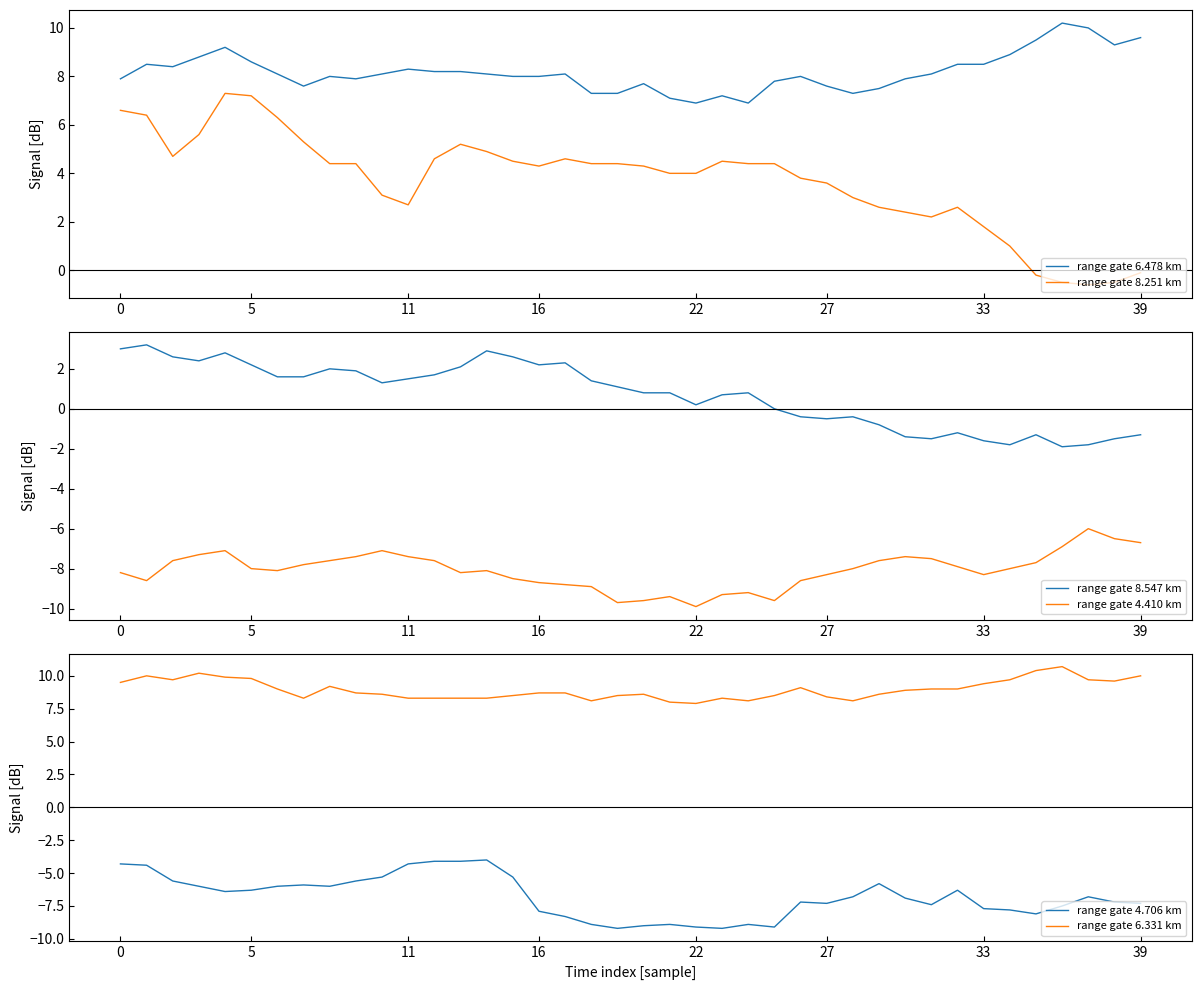

What is the difference between the range gate 4.410 km values at 38 and 29?

1.1